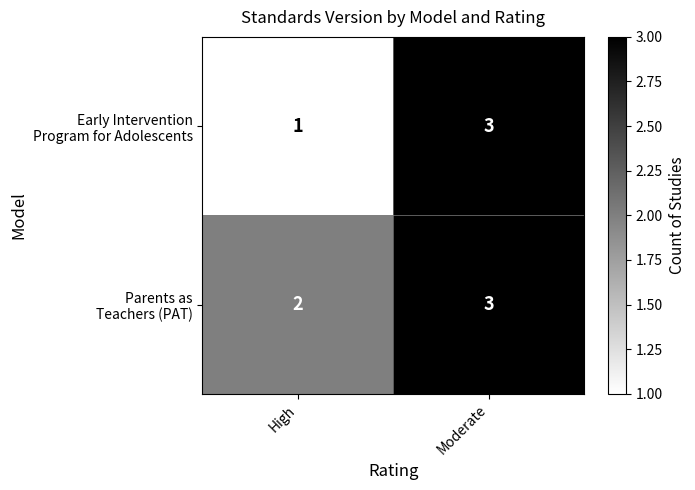

Which label corresponds to the smallest value in the chart?

High